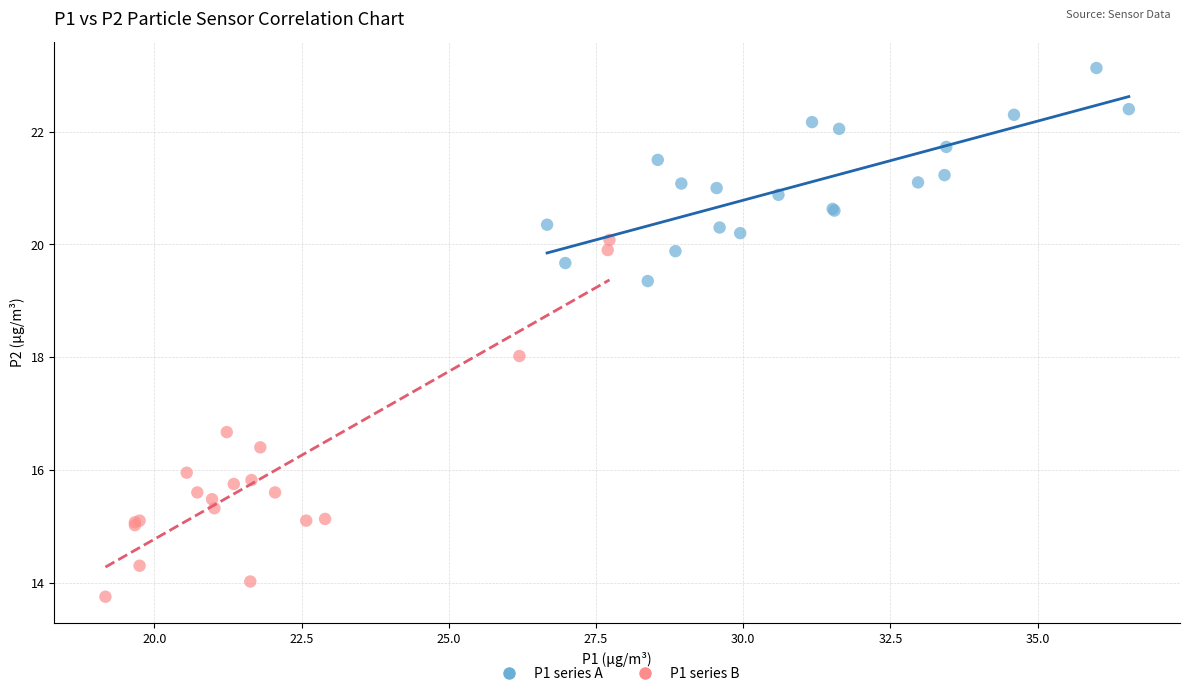

Which series has the largest Y range (max minus min)?

P1 series B